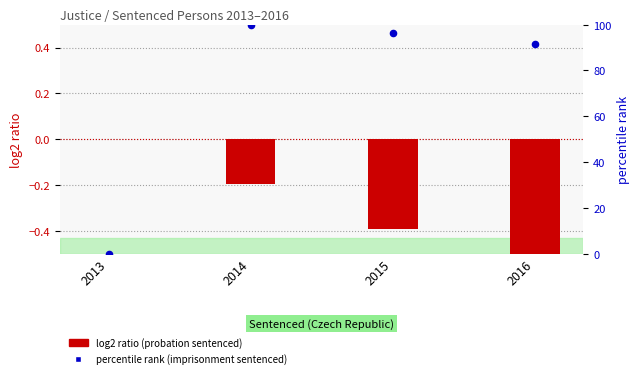

At how many categories does at least one series exceed 5?

3